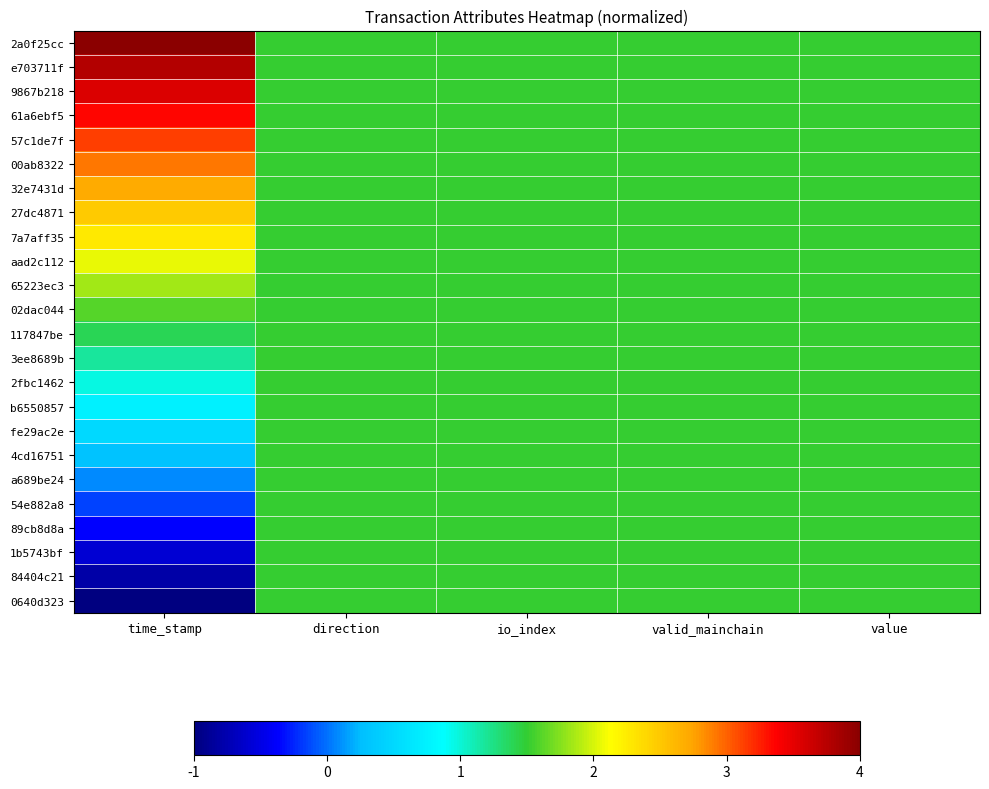

Reading left to right, list all the values displayed in this chart.

2a0f25cc: time_stamp=4.0	direction=1.5	io_index=1.5	valid_mainchain=1.5	value=1.5
e703711f: time_stamp=3.8	direction=1.5	io_index=1.5	valid_mainchain=1.5	value=1.5
9867b218: time_stamp=3.6	direction=1.5	io_index=1.5	valid_mainchain=1.5	value=1.5
61a6ebf5: time_stamp=3.4	direction=1.5	io_index=1.5	valid_mainchain=1.5	value=1.5
57c1de7f: time_stamp=3.1	direction=1.5	io_index=1.5	valid_mainchain=1.5	value=1.5
00ab8322: time_stamp=2.9	direction=1.5	io_index=1.5	valid_mainchain=1.5	value=1.5
32e7431d: time_stamp=2.7	direction=1.5	io_index=1.5	valid_mainchain=1.5	value=1.5
27dc4871: time_stamp=2.5	direction=1.5	io_index=1.5	valid_mainchain=1.5	value=1.5
7a7aff35: time_stamp=2.3	direction=1.5	io_index=1.5	valid_mainchain=1.5	value=1.5
aad2c112: time_stamp=2.1	direction=1.5	io_index=1.5	valid_mainchain=1.5	value=1.5
65223ec3: time_stamp=1.8	direction=1.5	io_index=1.5	valid_mainchain=1.5	value=1.5
02dac044: time_stamp=1.6	direction=1.5	io_index=1.5	valid_mainchain=1.5	value=1.5
117847be: time_stamp=1.4	direction=1.5	io_index=1.5	valid_mainchain=1.5	value=1.5
3ee8689b: time_stamp=1.2	direction=1.5	io_index=1.5	valid_mainchain=1.5	value=1.5
2fbc1462: time_stamp=1.0	direction=1.5	io_index=1.5	valid_mainchain=1.5	value=1.5
b6550857: time_stamp=0.7	direction=1.5	io_index=1.5	valid_mainchain=1.5	value=1.5
fe29ac2e: time_stamp=0.5	direction=1.5	io_index=1.5	valid_mainchain=1.5	value=1.5
4cd16751: time_stamp=0.3	direction=1.5	io_index=1.5	valid_mainchain=1.5	value=1.5
a689be24: time_stamp=0.1	direction=1.5	io_index=1.5	valid_mainchain=1.5	value=1.5
54e882a8: time_stamp=-0.1	direction=1.5	io_index=1.5	valid_mainchain=1.5	value=1.5
89cb8d8a: time_stamp=-0.4	direction=1.5	io_index=1.5	valid_mainchain=1.5	value=1.5
1b5743bf: time_stamp=-0.6	direction=1.5	io_index=1.5	valid_mainchain=1.5	value=1.5
84404c21: time_stamp=-0.8	direction=1.5	io_index=1.5	valid_mainchain=1.5	value=1.5
0640d323: time_stamp=-1.0	direction=1.5	io_index=1.5	valid_mainchain=1.5	value=1.5